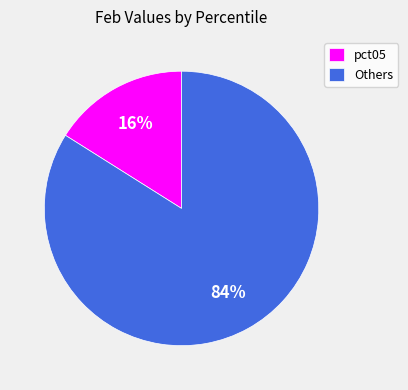

Combined, do pct05 and Others account for over 50%?

Yes